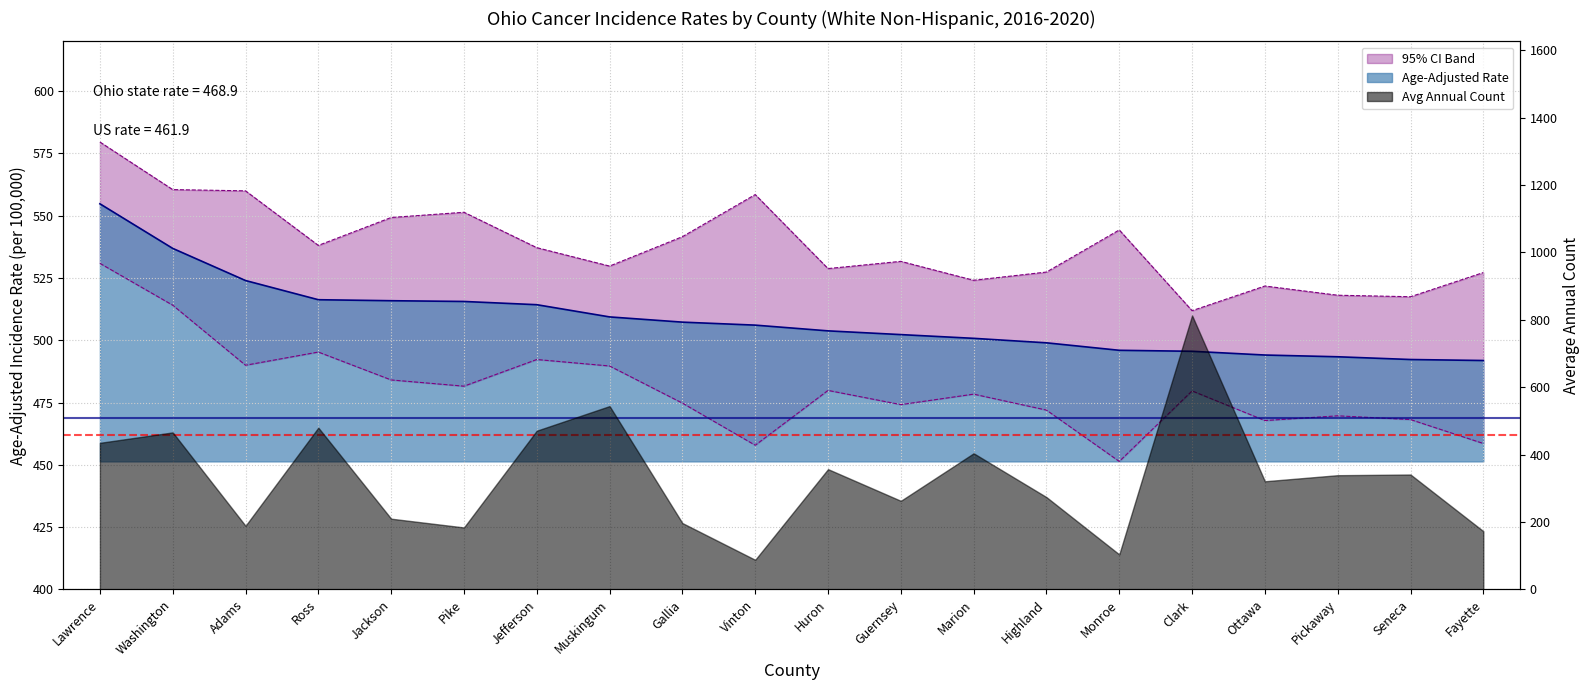

What is the total value across all series at Pike?

1548.6